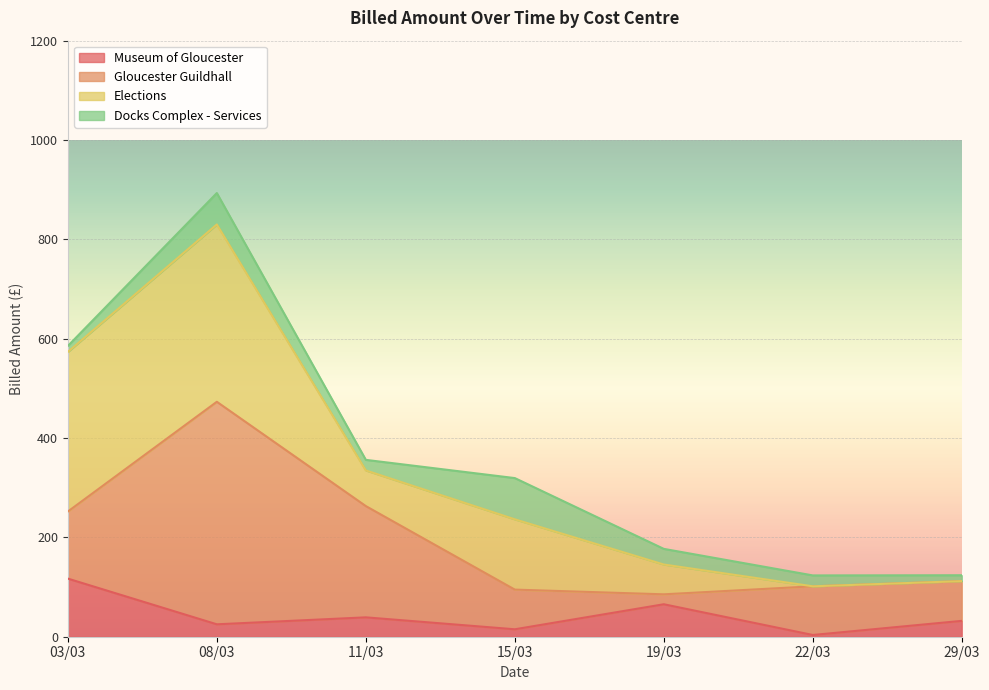

What is the label of the 1st point from the right?

29/03